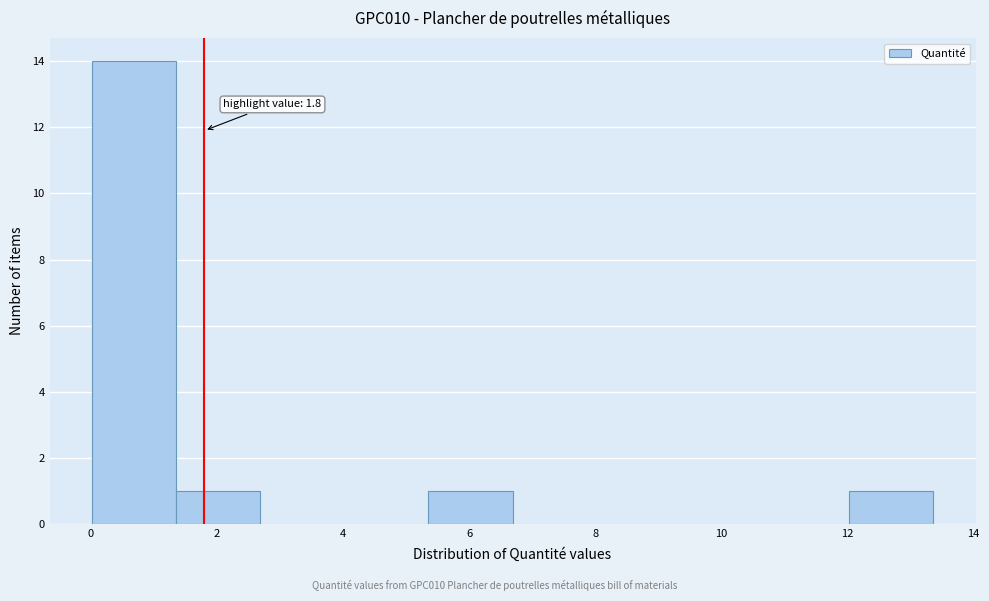

Which range on the x-axis has the tallest bar?

0.0 to 1.4